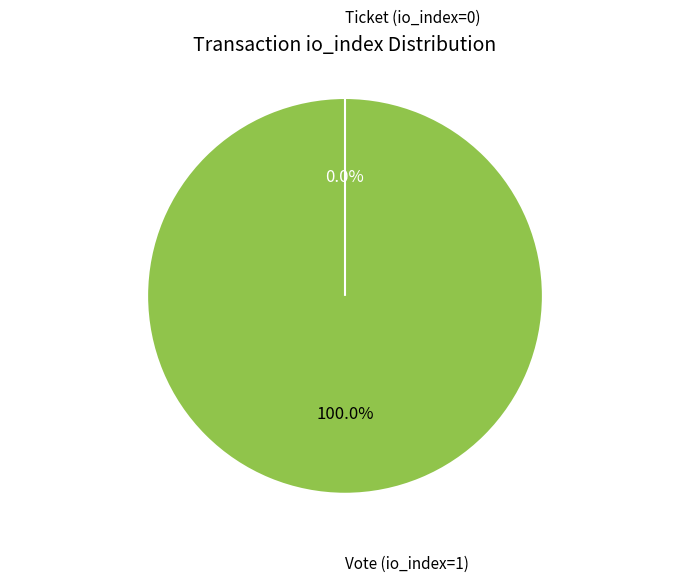

Which category accounts for the majority?

Vote (io_index=1)